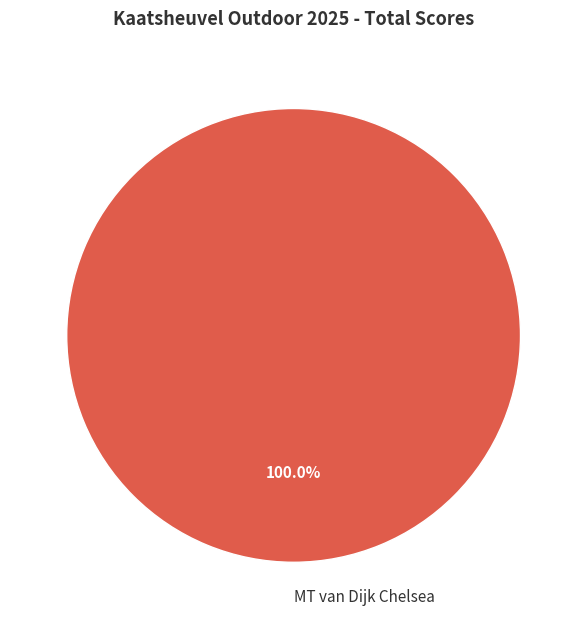

The MT van Dijk Chelsea slice represents 89% of the pie. True or false?

False